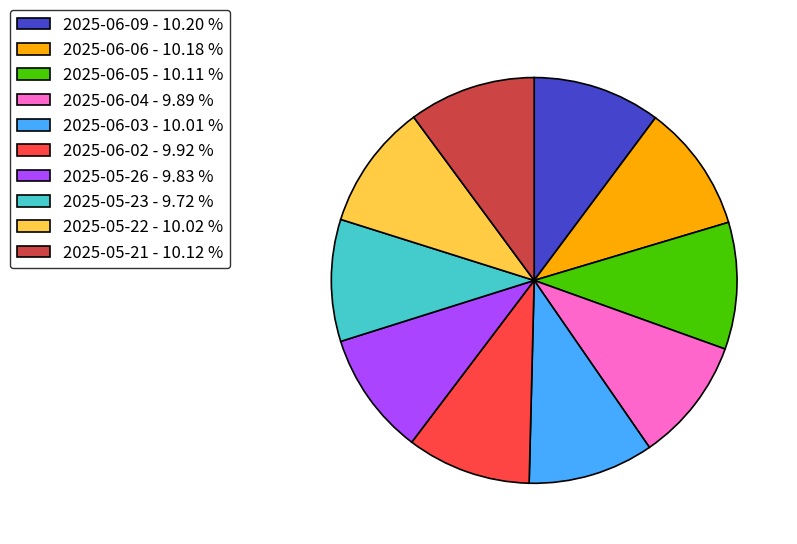

Is there any slice that represents more than half of the pie?

No